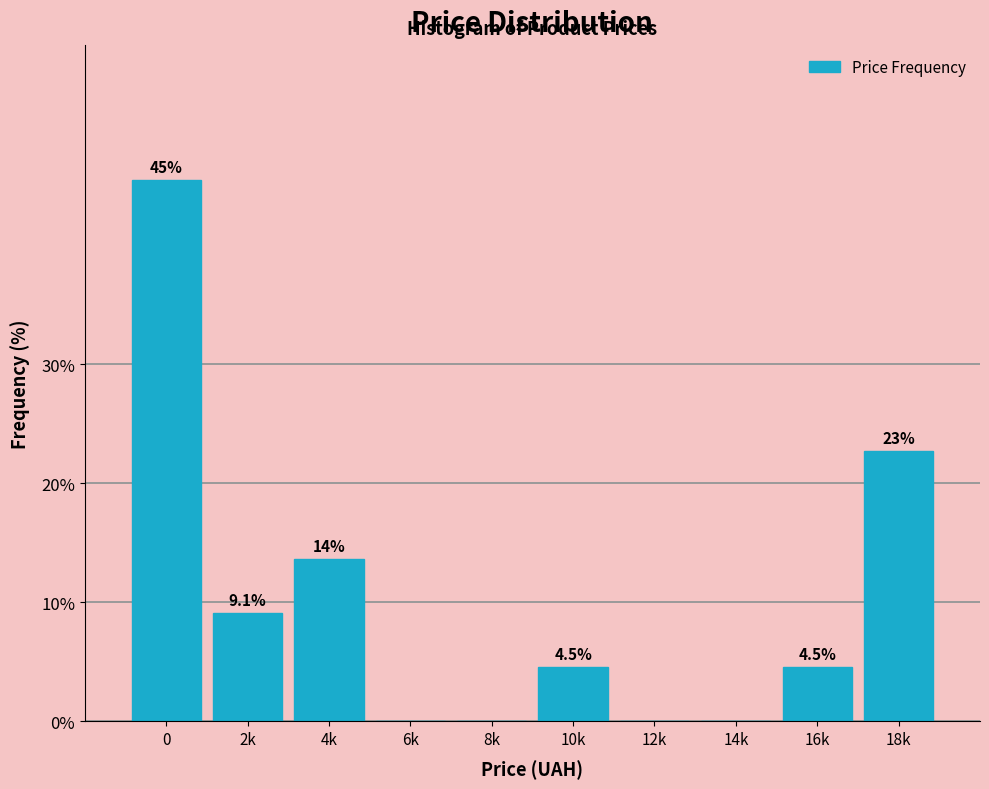

Reading left to right, list all the values displayed in this chart.

0=45.5	2k=9.1	4k=13.6	6k=0.0	8k=0.0	10k=4.5	12k=0.0	14k=0.0	16k=4.5	18k=22.7